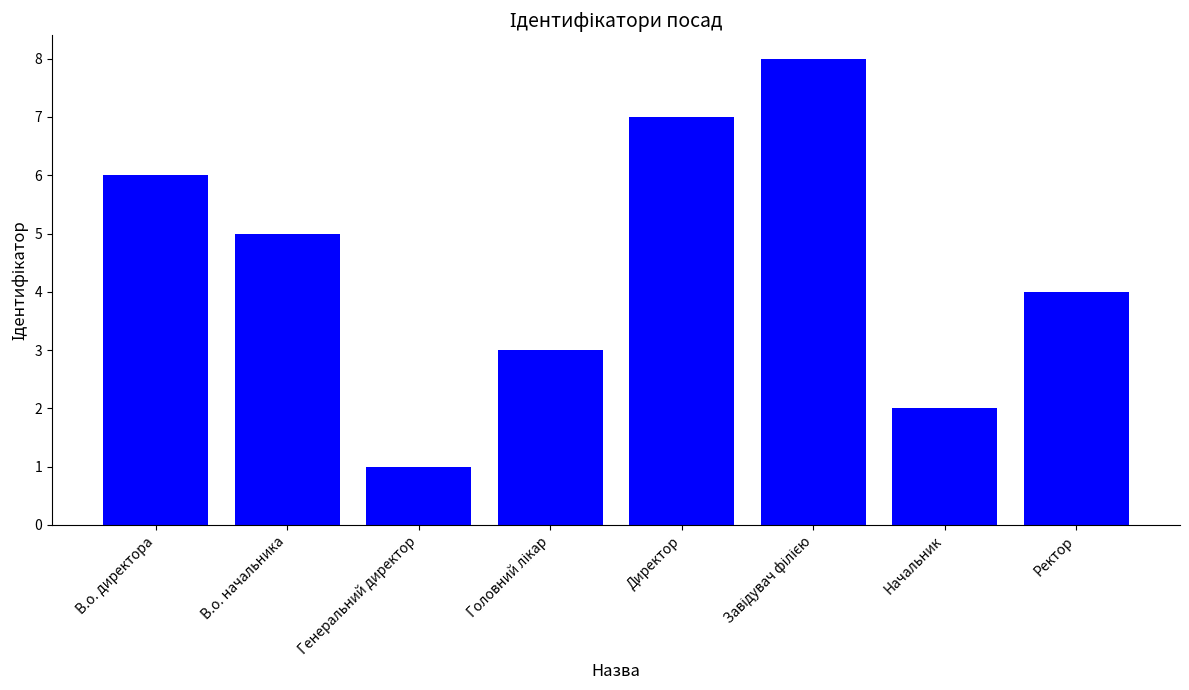

How many data points are less than 5?

4